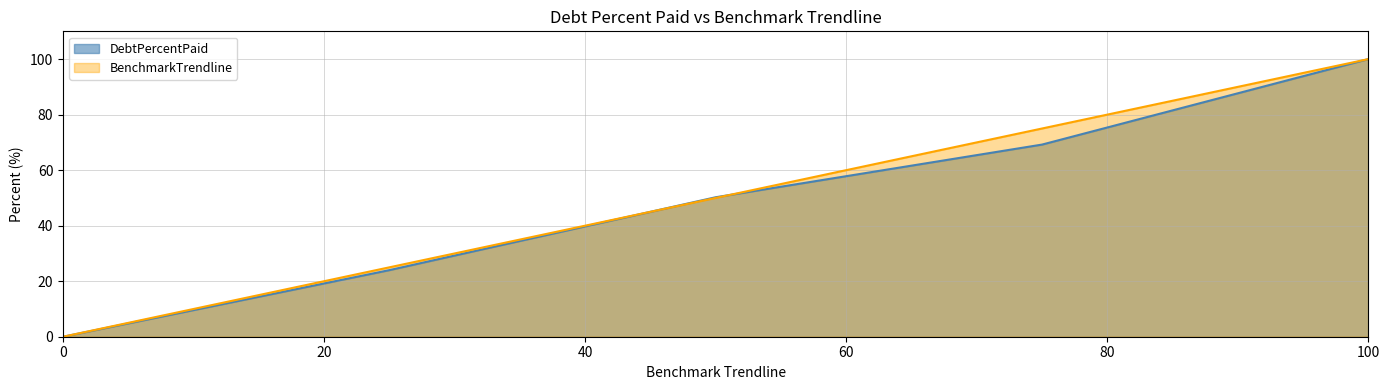

How many intersections are there between DebtPercentPaid and BenchmarkTrendline?

2